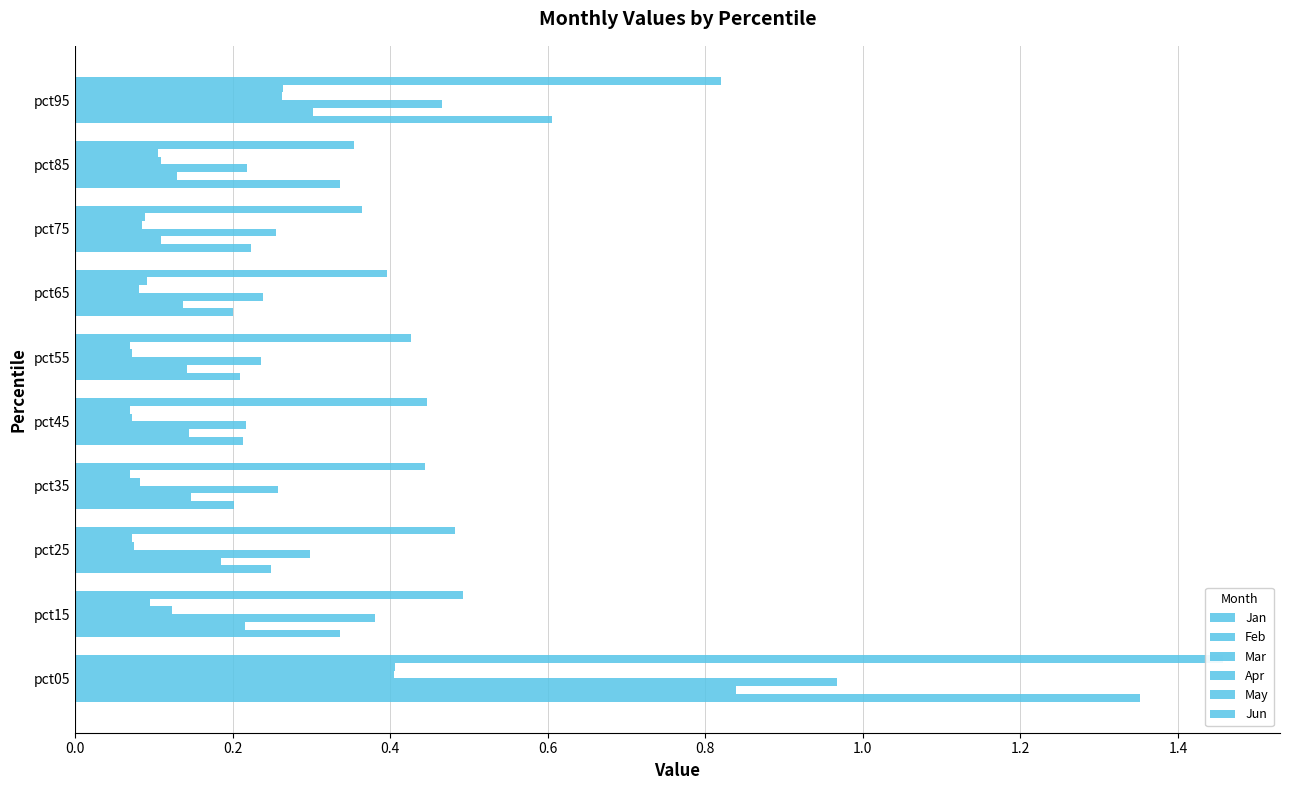

Count the number of categories in the chart.

10